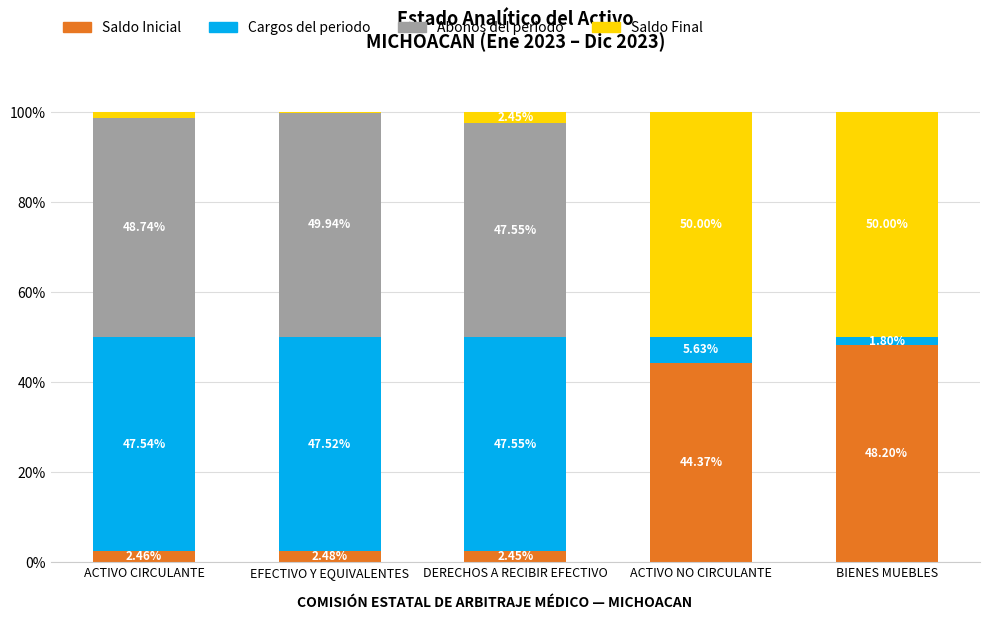

What are all the series names shown in the legend?

Saldo Inicial, Cargos del periodo, Abonos del periodo, Saldo Final